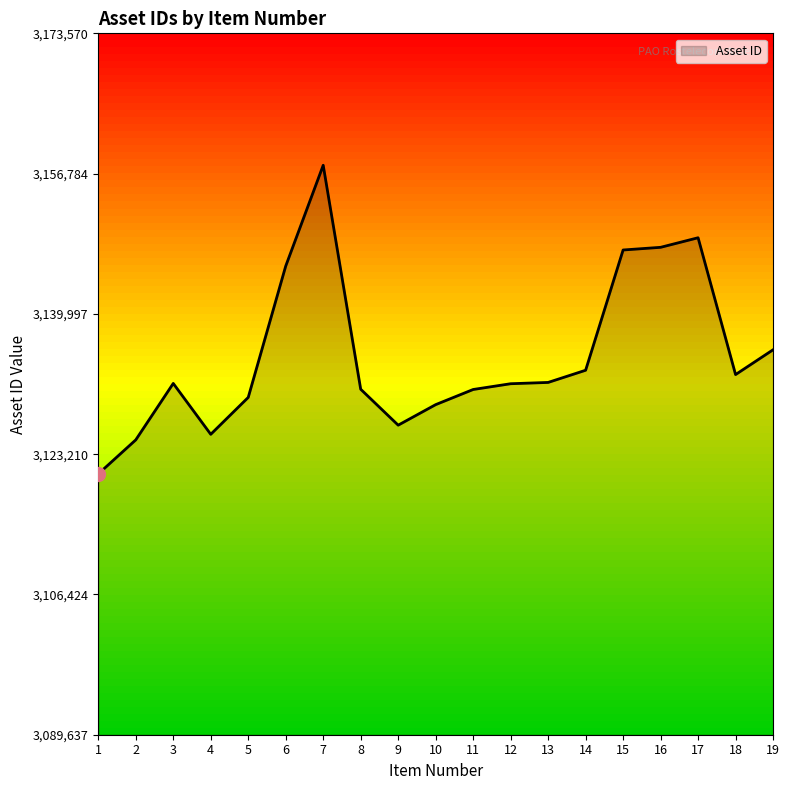

Is it true that the value at 6 is 5389987?

False